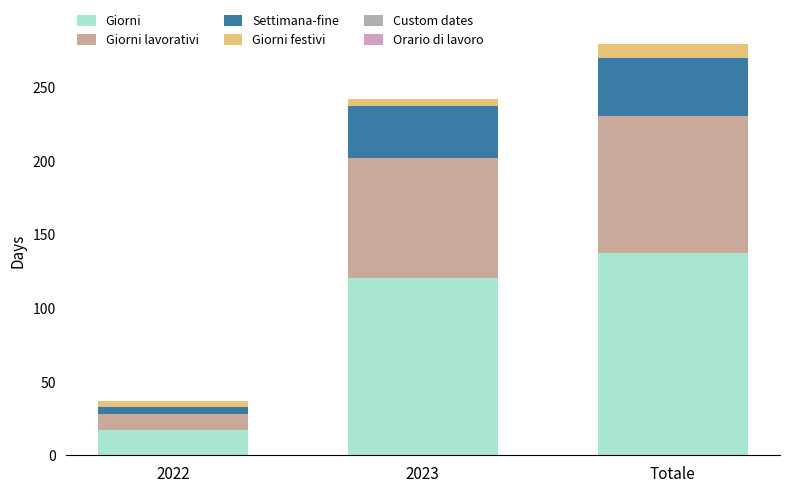

How many series are shown in this chart?

4